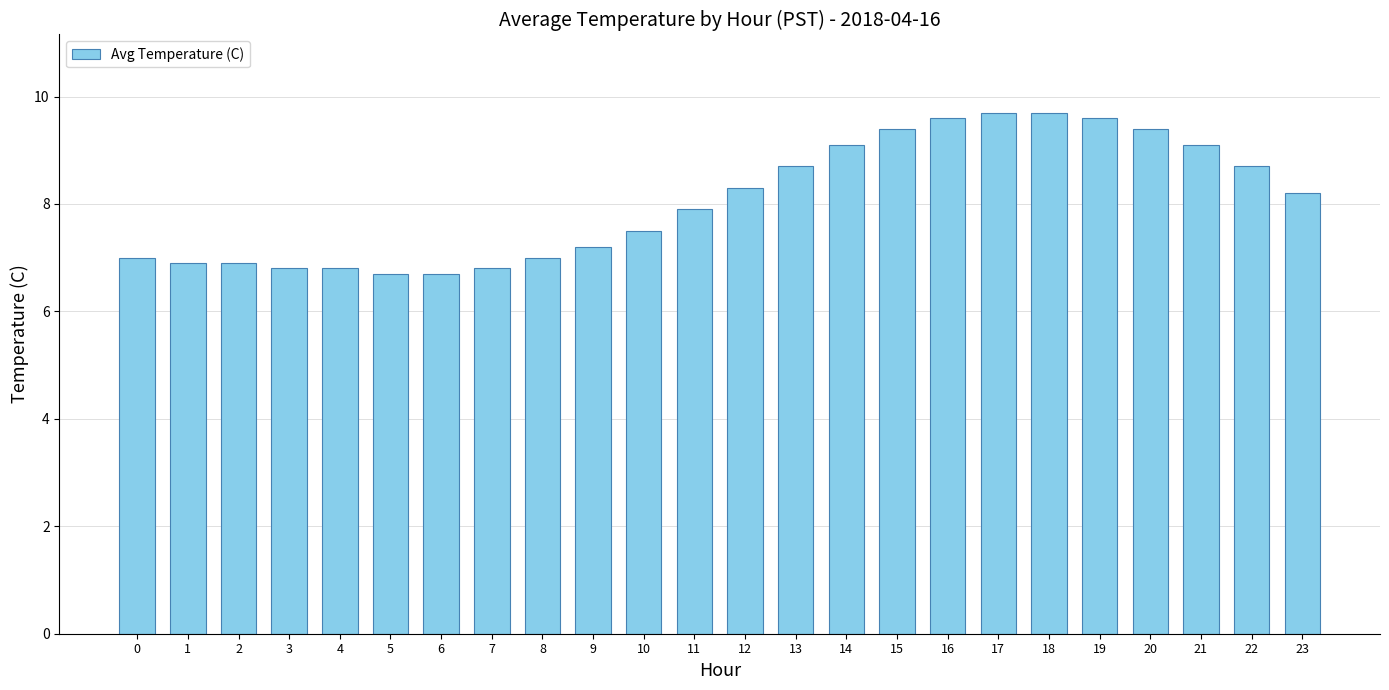

Reading left to right, what are all the values shown in this chart?

7.0	6.9	6.9	6.8	6.8	6.7	6.7	6.8	7.0	7.2	7.5	7.9	8.3	8.7	9.1	9.4	9.6	9.7	9.7	9.6	9.4	9.1	8.7	8.2